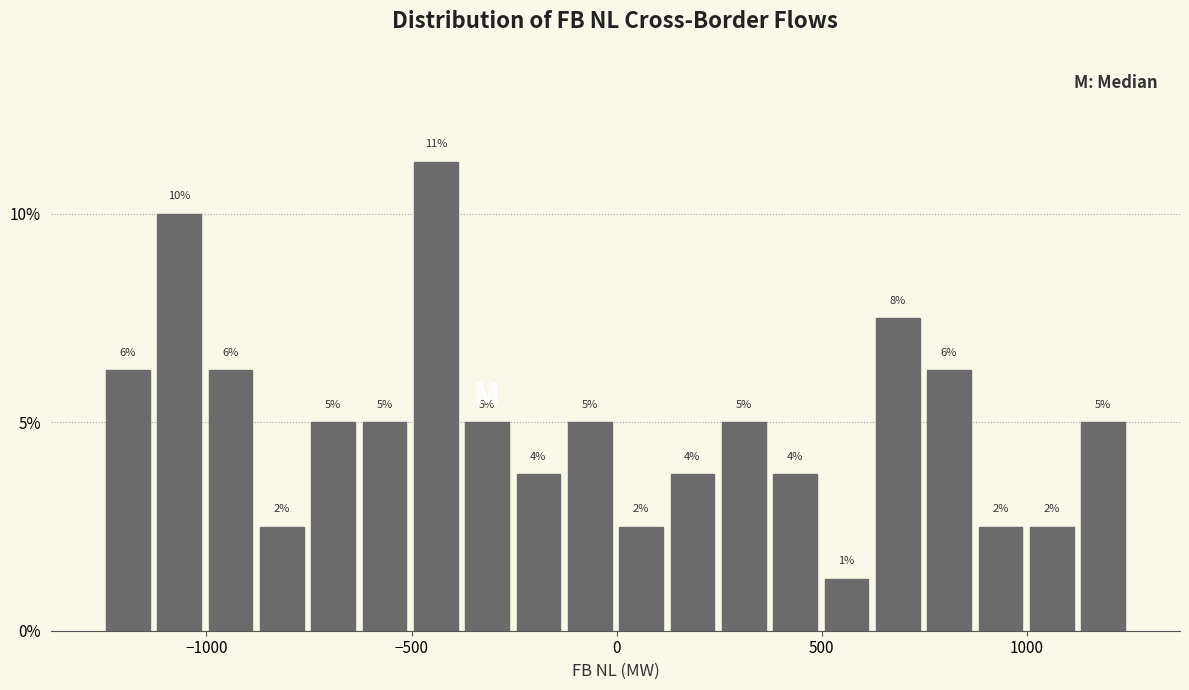

Around what value on the x-axis is the tallest bar? Give the approximate position of its centre, as read against the axis.

-450